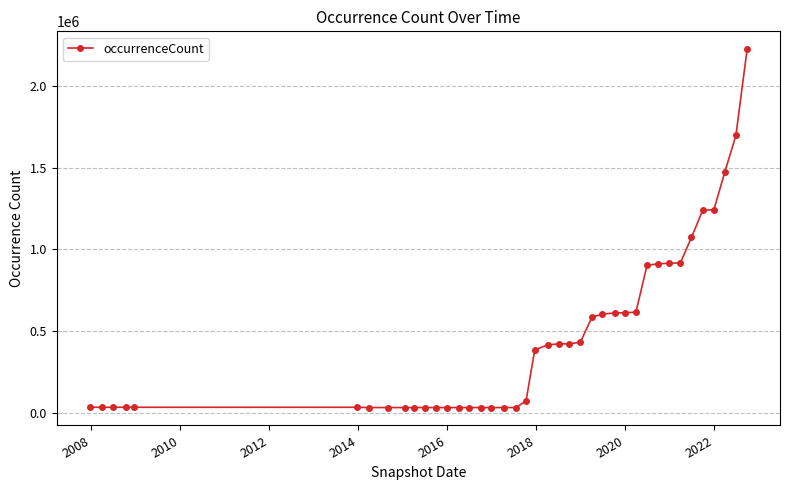

How many lines are shown in the chart?

1